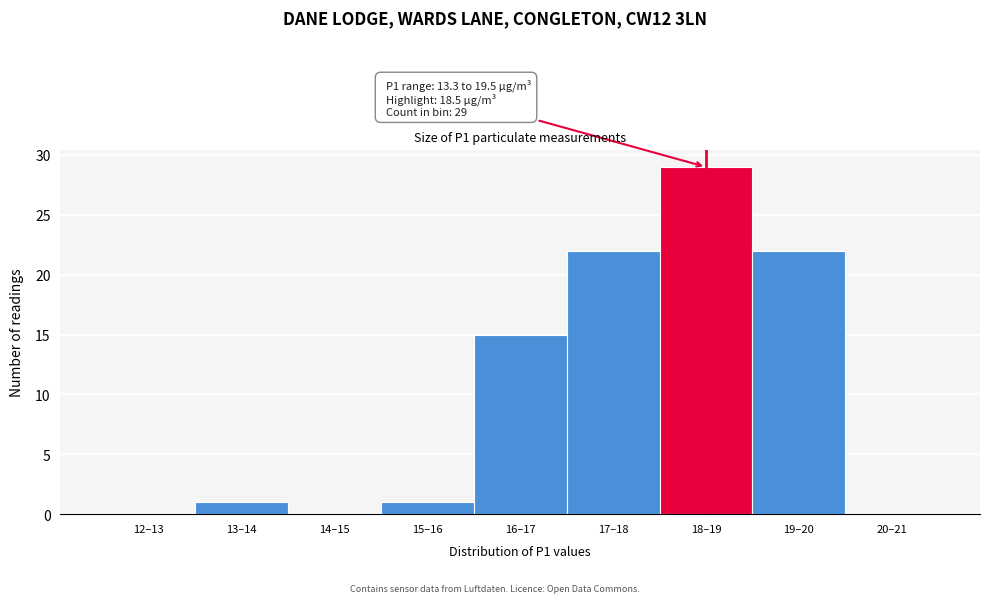

Reading right to left, what are all the values shown in this chart?

20–21=0	19–20=22	18–19=29	17–18=22	16–17=15	15–16=1	14–15=0	13–14=1	12–13=0